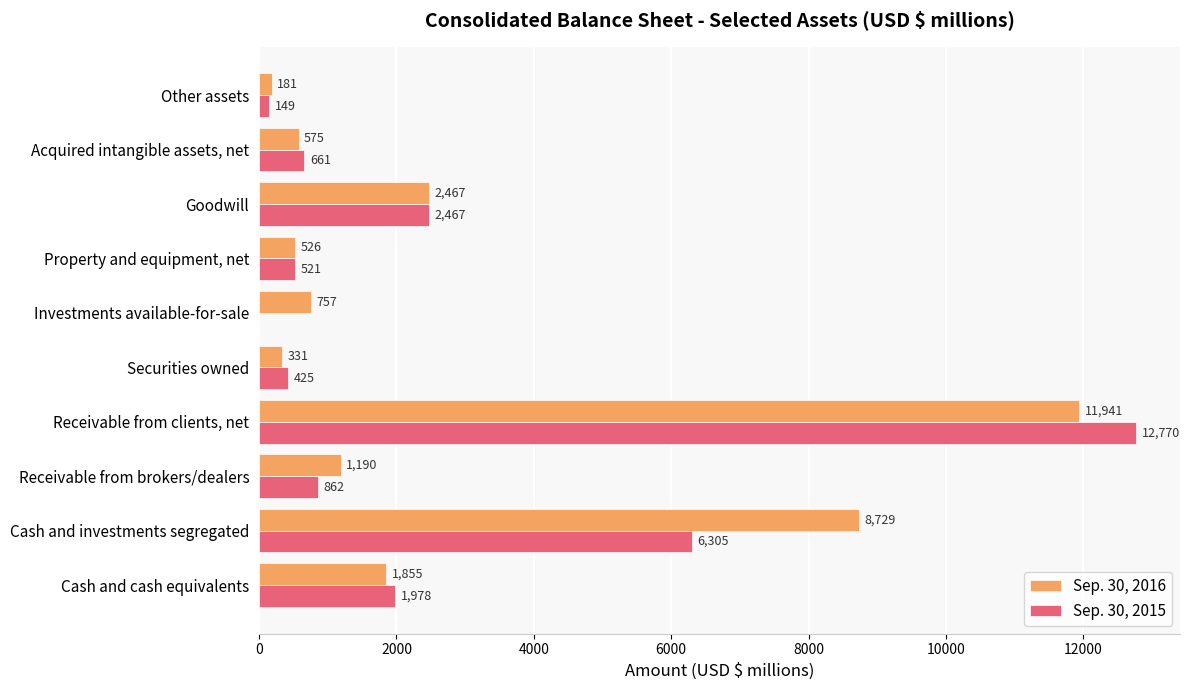

Is the value of Sep. 30, 2016 at Cash and investments segregated greater than the value of Sep. 30, 2015 at Other assets?

Yes